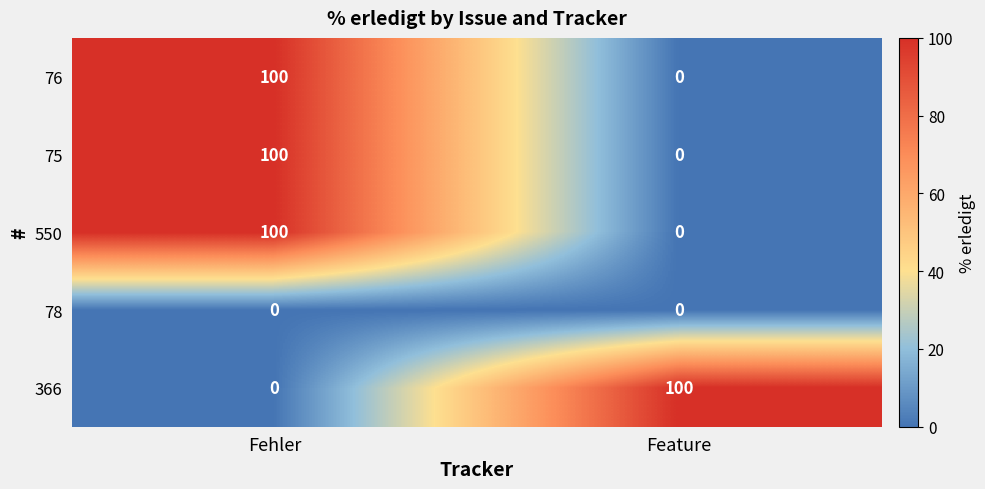

What is the difference between the 75 values at Fehler and Feature?

100